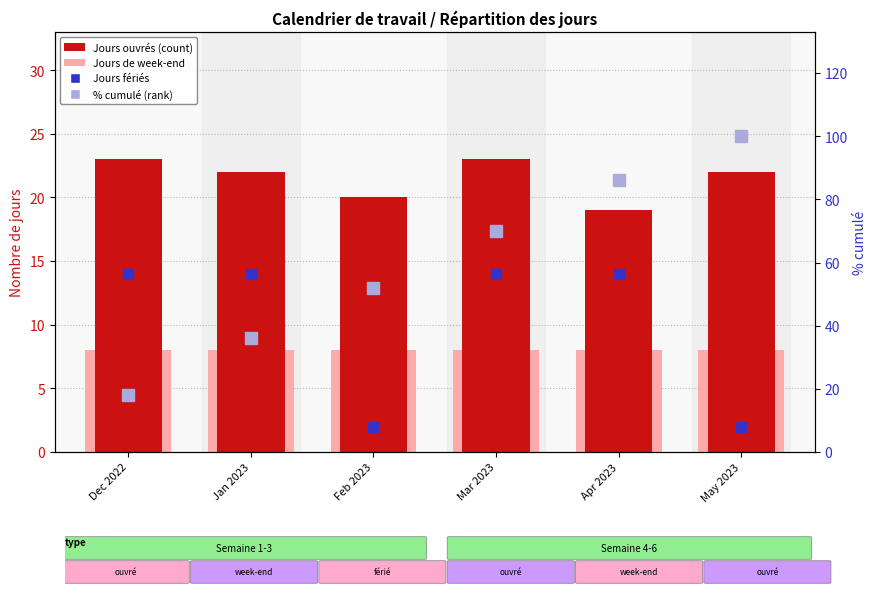

The value of % cumulé (rank) at Mar 2023 is 95. True or false?

False